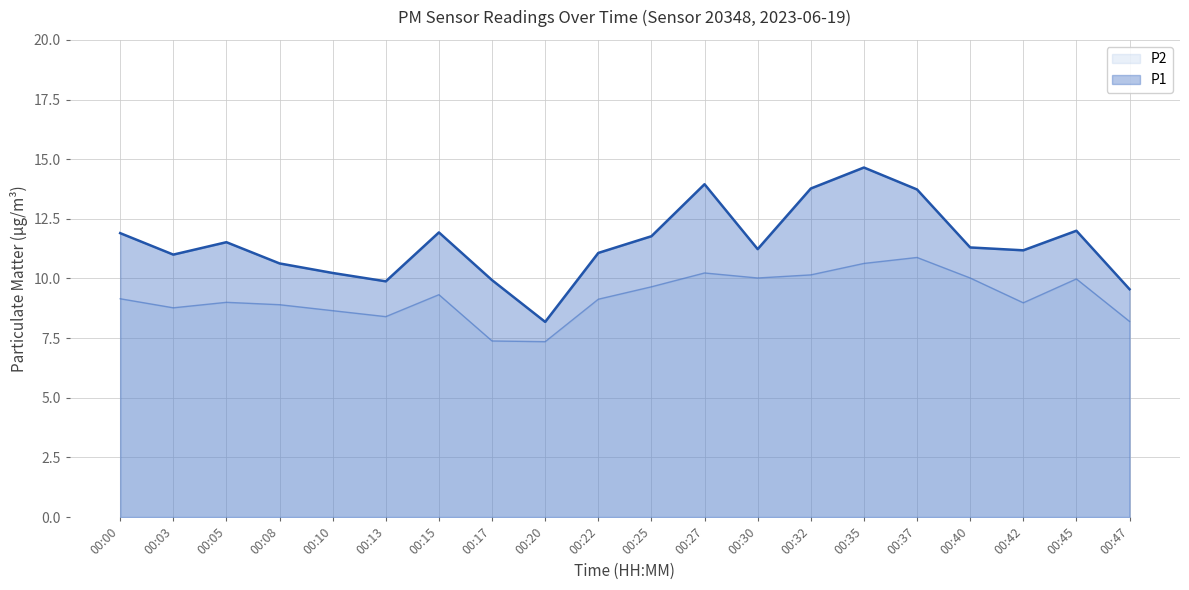

Which series has the widest spread of values?

P1